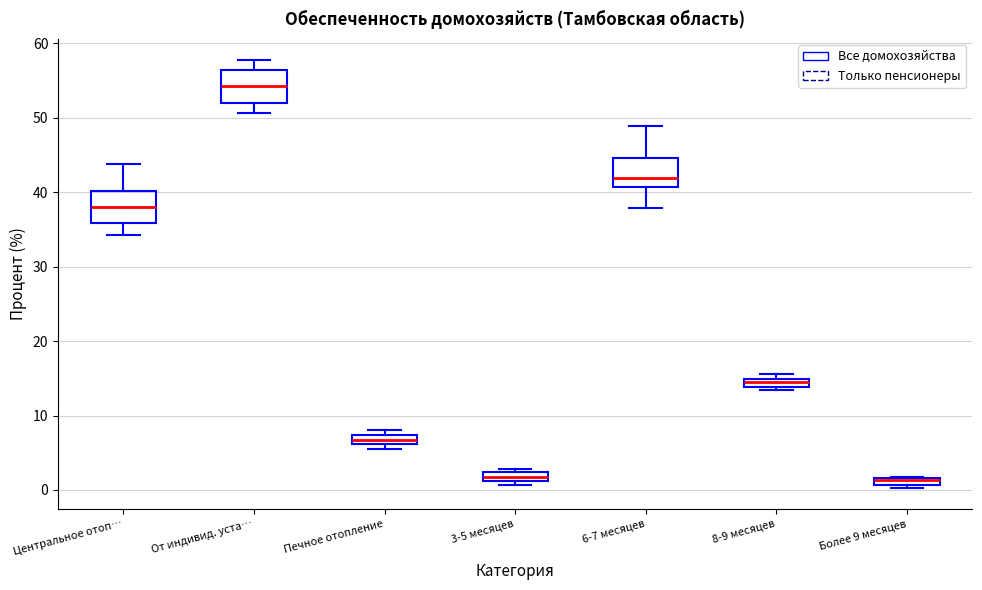

Where is the upper edge of the box for 8-9 месяцев on the y-axis? The values are not printed on the chart, so give them approximately, as read against the axis.

15